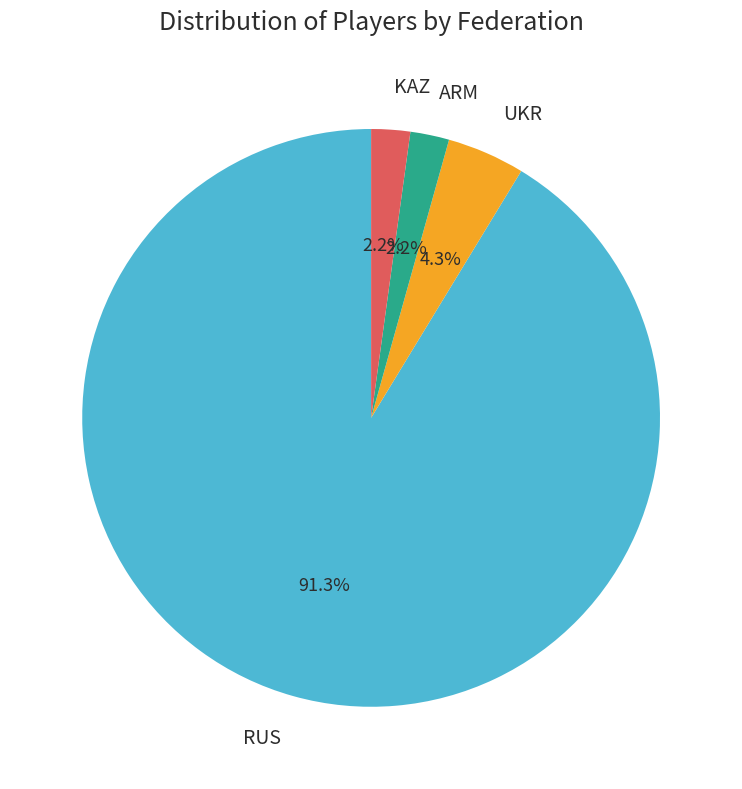

Is it true that ARM is 13% of the pie?

False